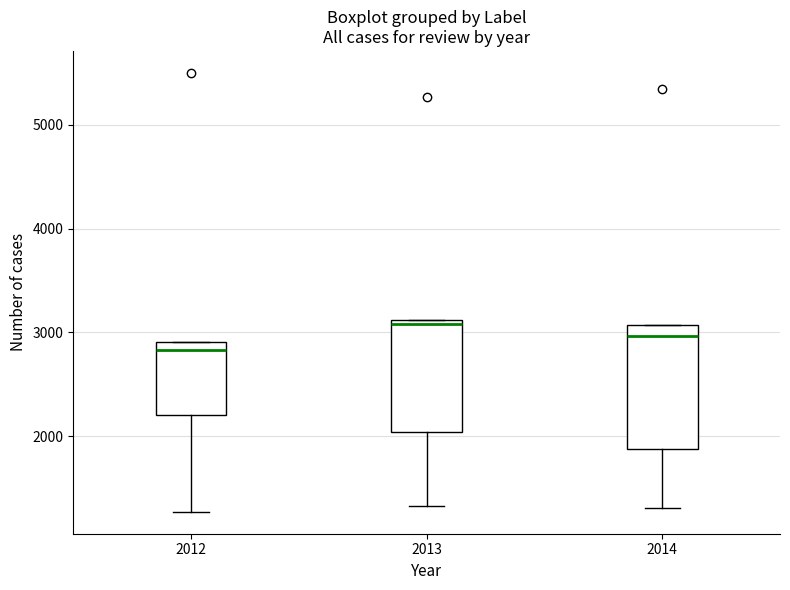

Reading left to right, read every box against the y-axis: the position of its median line, the range the box covers, and the ends of its whiskers. The values are not printed on the chart, so give them approximately, as read against the axis.

2012: median 2800, box 2200 to 2900, whiskers 1300 to 2900
2013: median 3100 (just below the box's upper edge), box 2000 to 3100, whiskers 1300 to 3100
2014: median 3000, box 1900 to 3100, whiskers 1300 to 3100